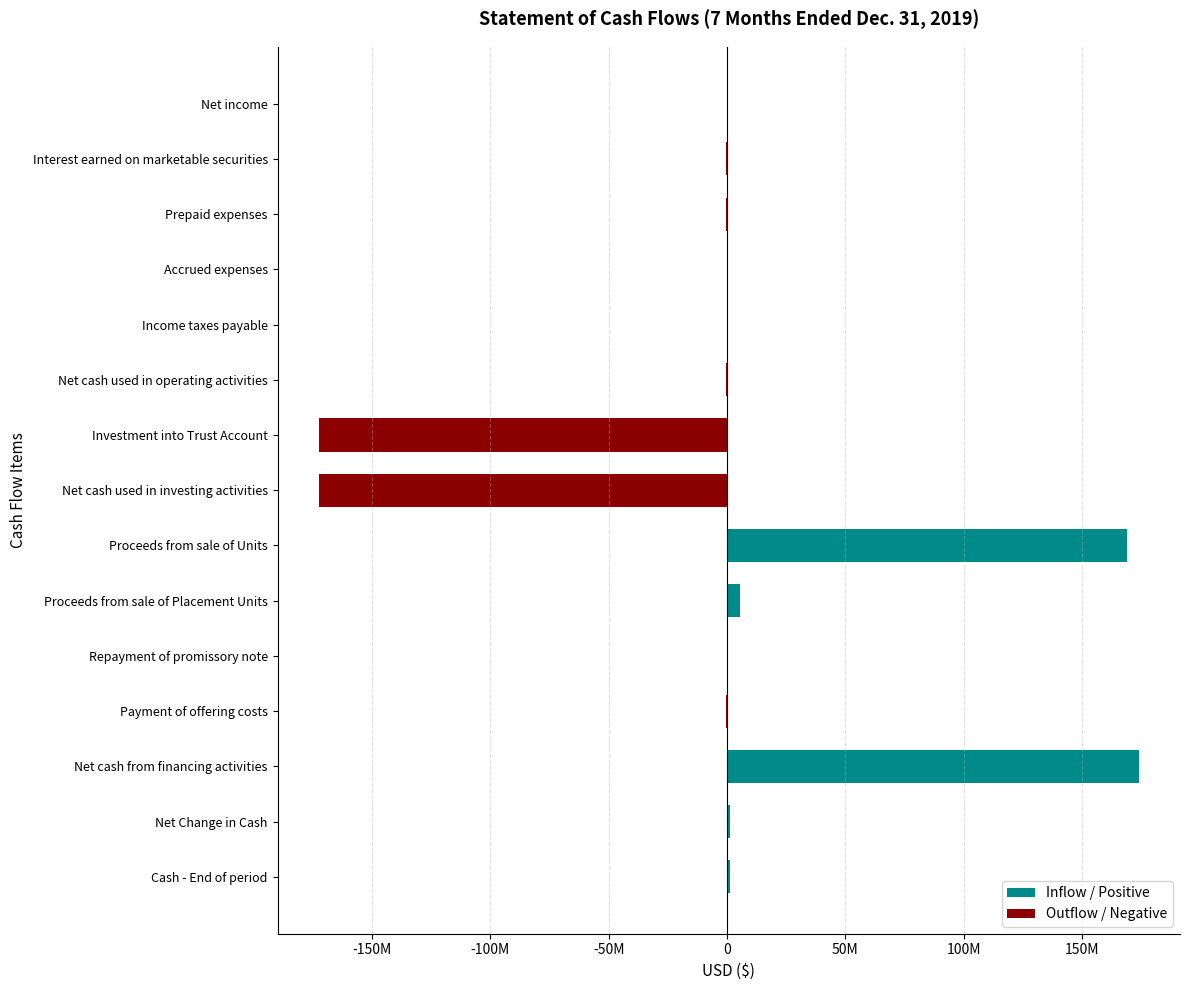

How many categories are shown in the chart?

15